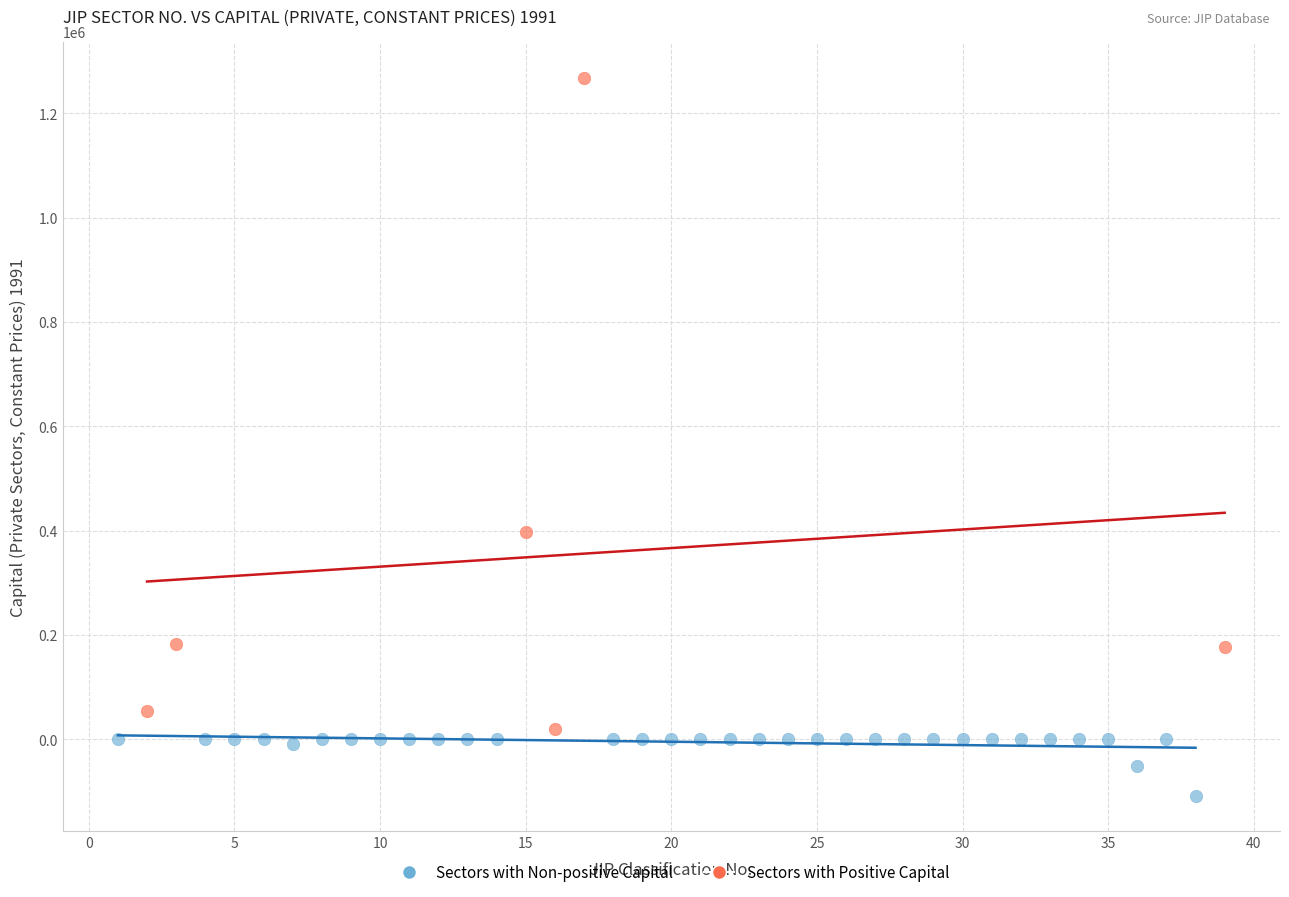

Which series contains the lowest Y value?

Sectors with Non-positive Capital